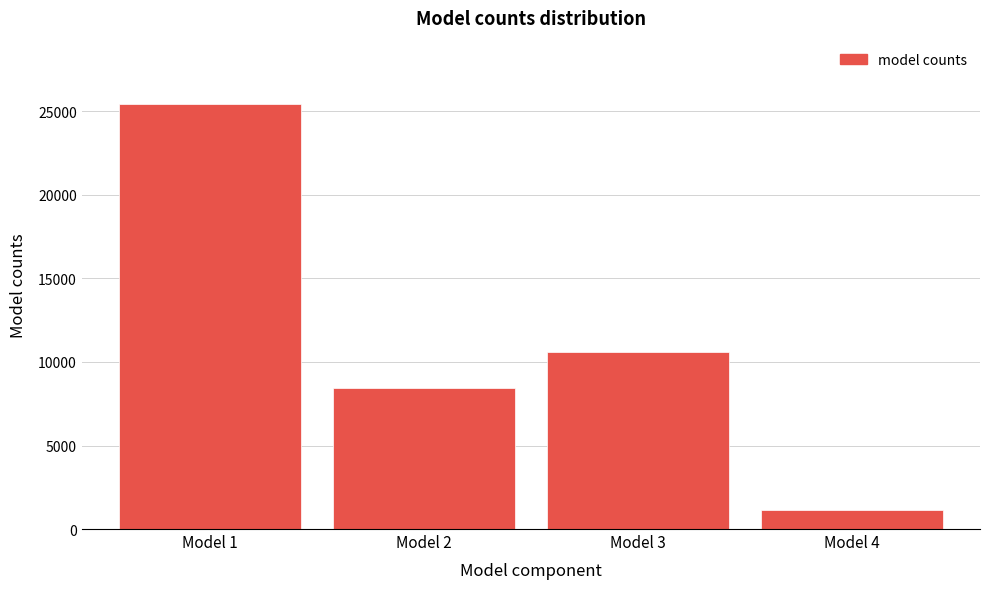

Reading right to left, list all the values displayed in this chart.

1129.0	10591.0	8465.8	25422.9